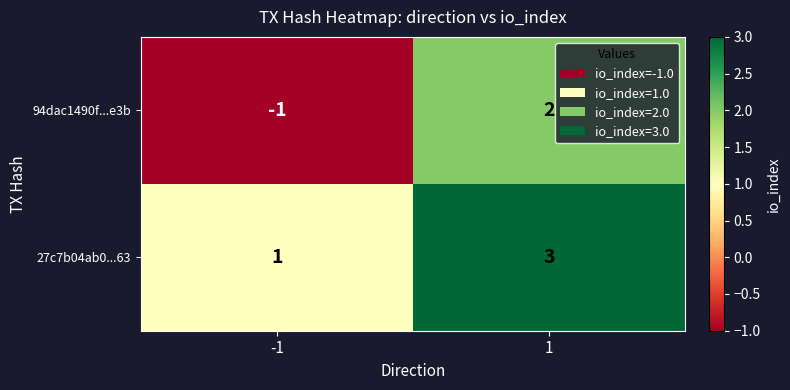

What is the sum of the 27c7b04ab0...63 values at -1 and 1?

4